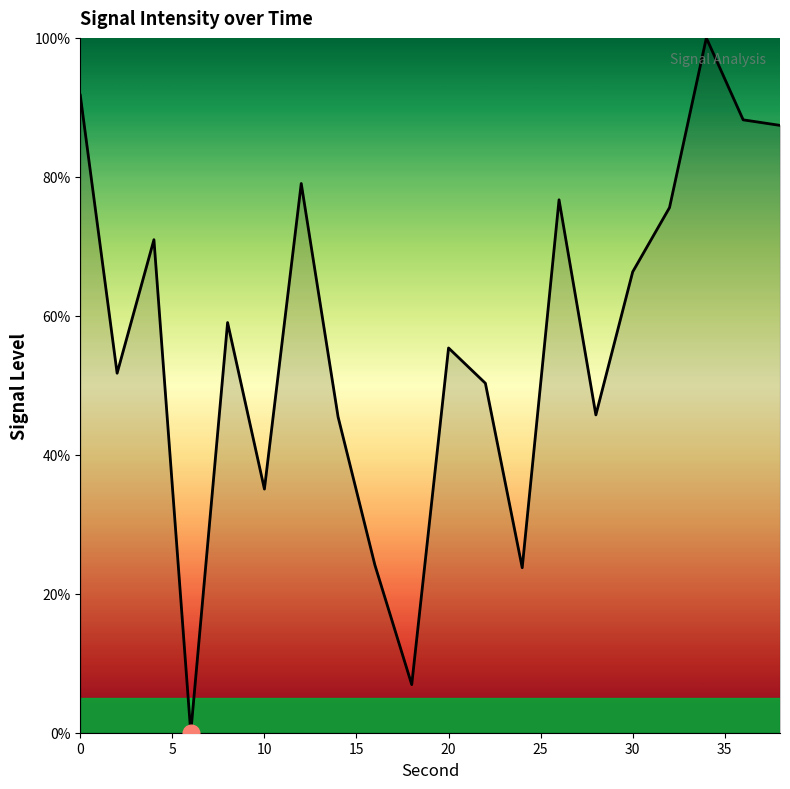

Does the chart have visible grid lines?

No